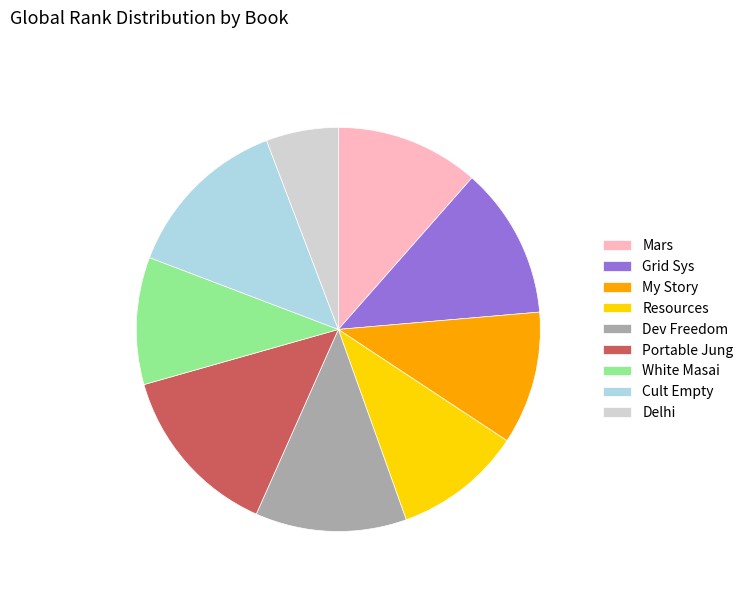

The My Story slice represents 17% of the pie. True or false?

False